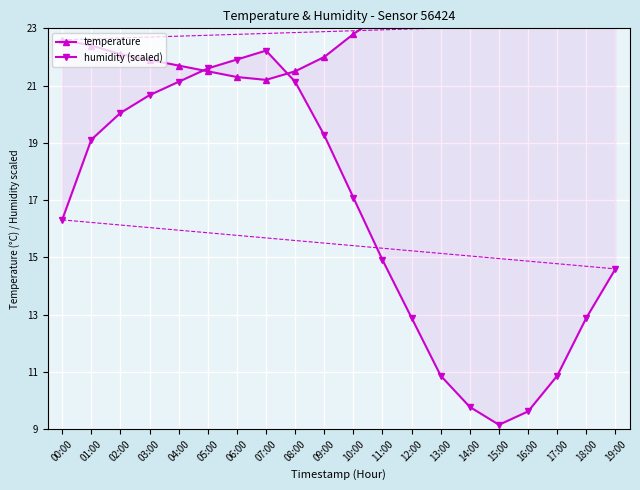

Where is the first local maximum for humidity (scaled)?

07:00